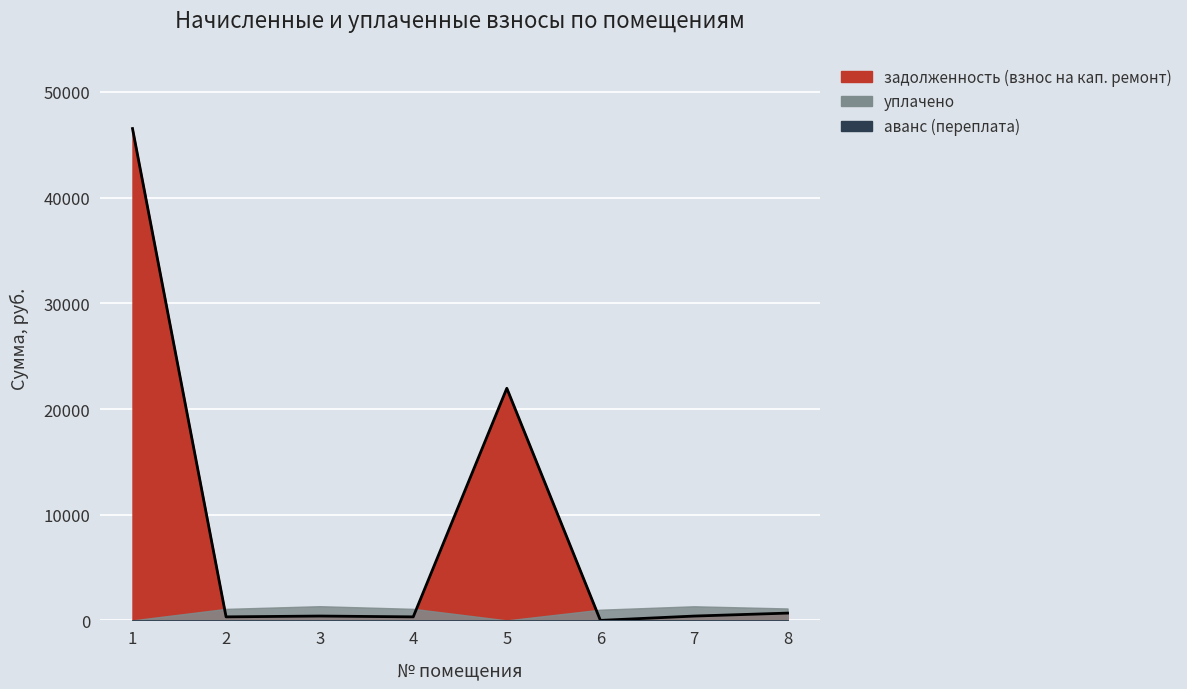

What is the total value across all series at 6?

1012.8